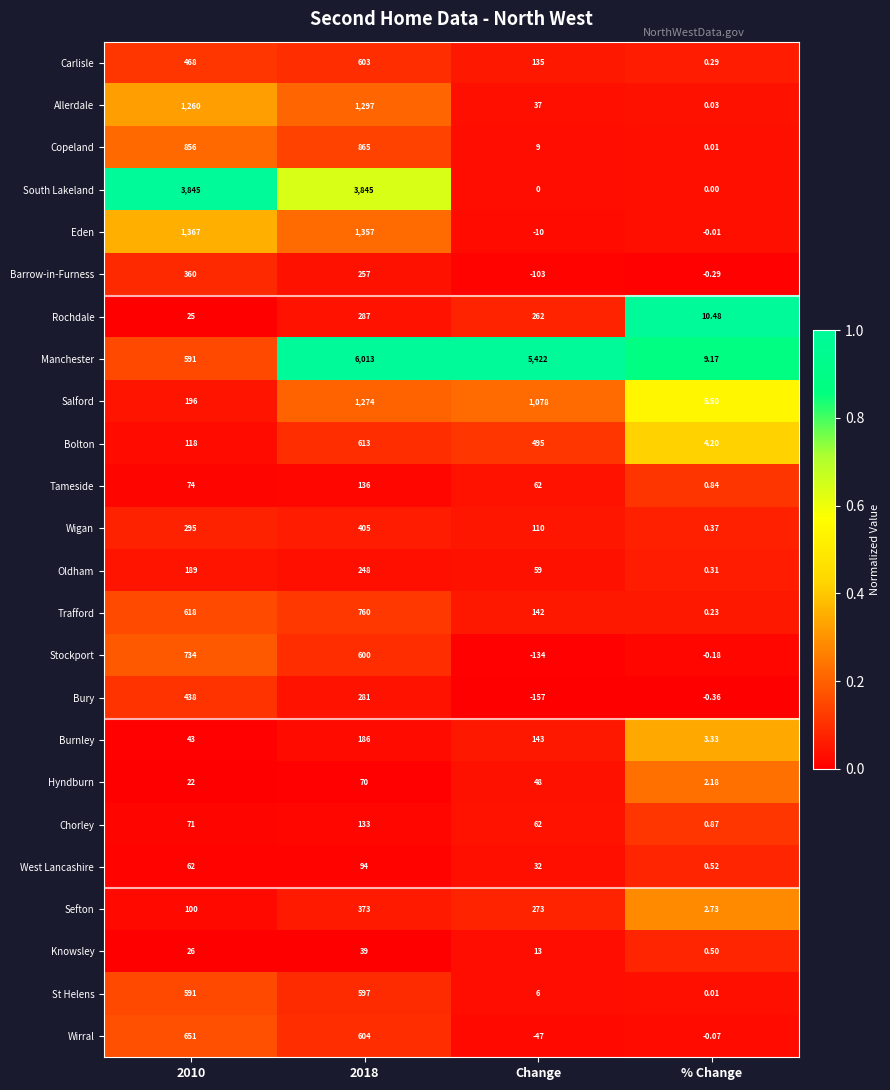

List the series in order of their peak value, highest first.

Manchester, South Lakeland, Eden, Allerdale, Salford, Copeland, Trafford, Stockport, Wirral, Bolton, Carlisle, St Helens, Bury, Wigan, Sefton, Barrow-in-Furness, Rochdale, Oldham, Burnley, Tameside, Chorley, West Lancashire, Hyndburn, Knowsley